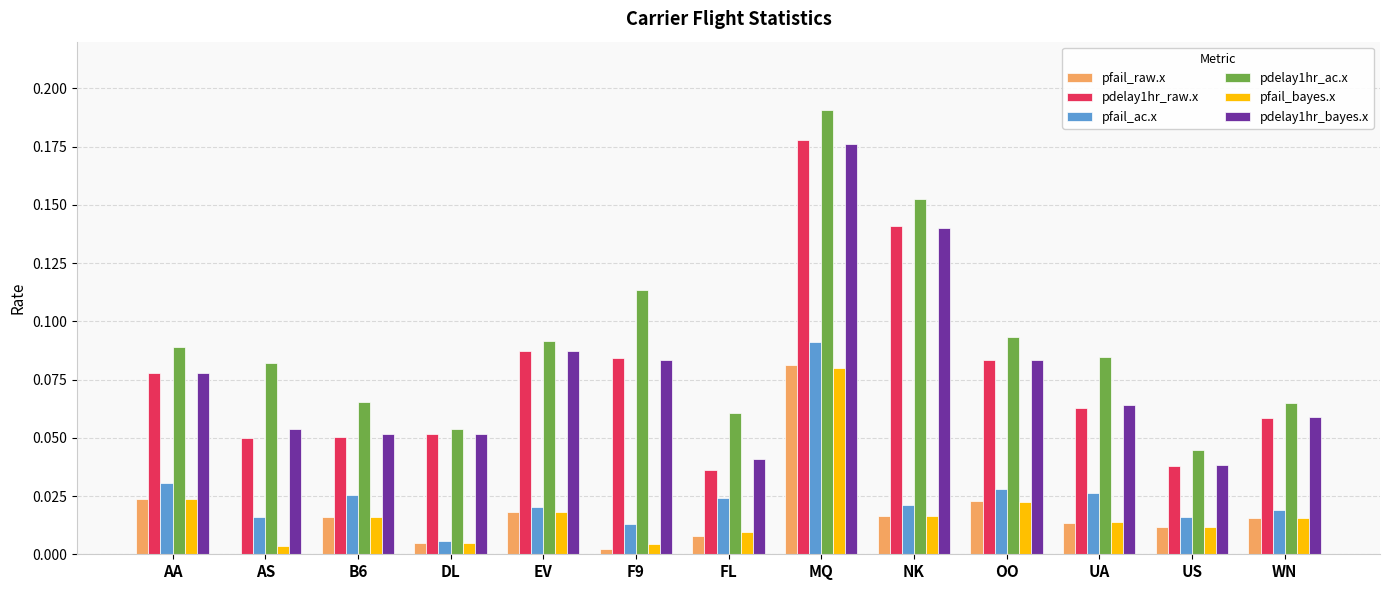

What is the total value across all series at AA?

0.3